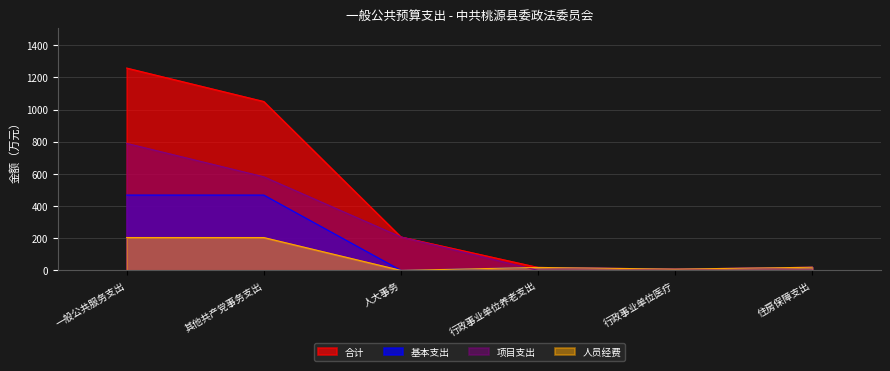

At which category is the sum across all series the highest?

一般公共服务支出